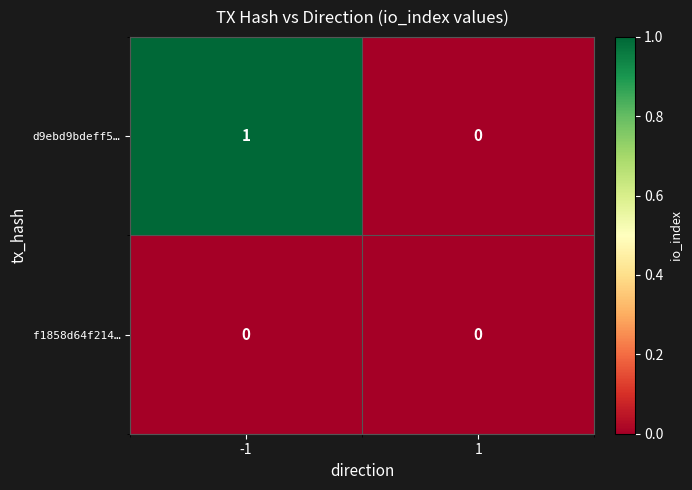

Which series has the largest range (max minus min)?

d9ebd9bdeff5…